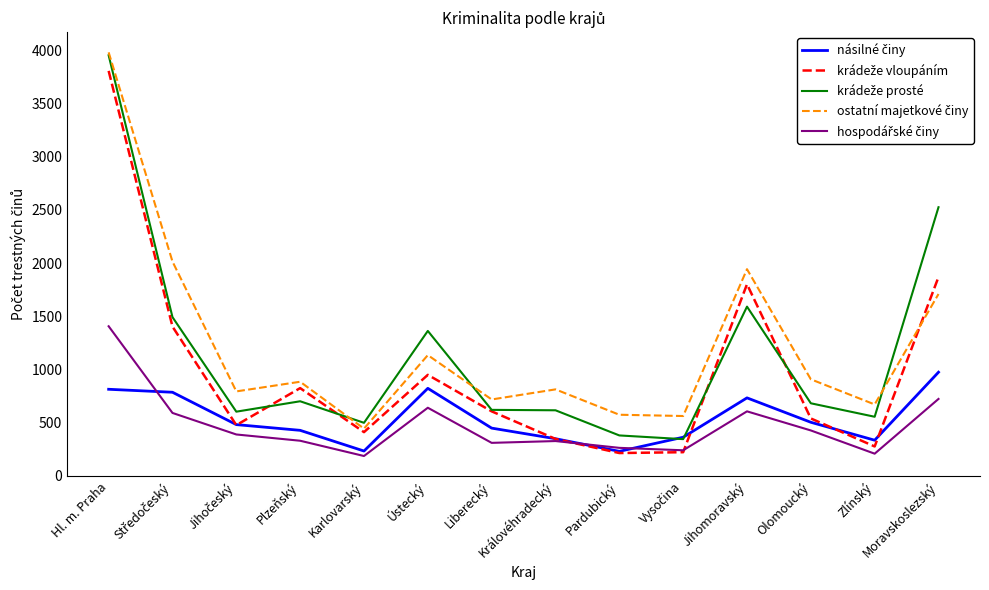

What is the spread (max minus min) of values at Moravskoslezský?

1807